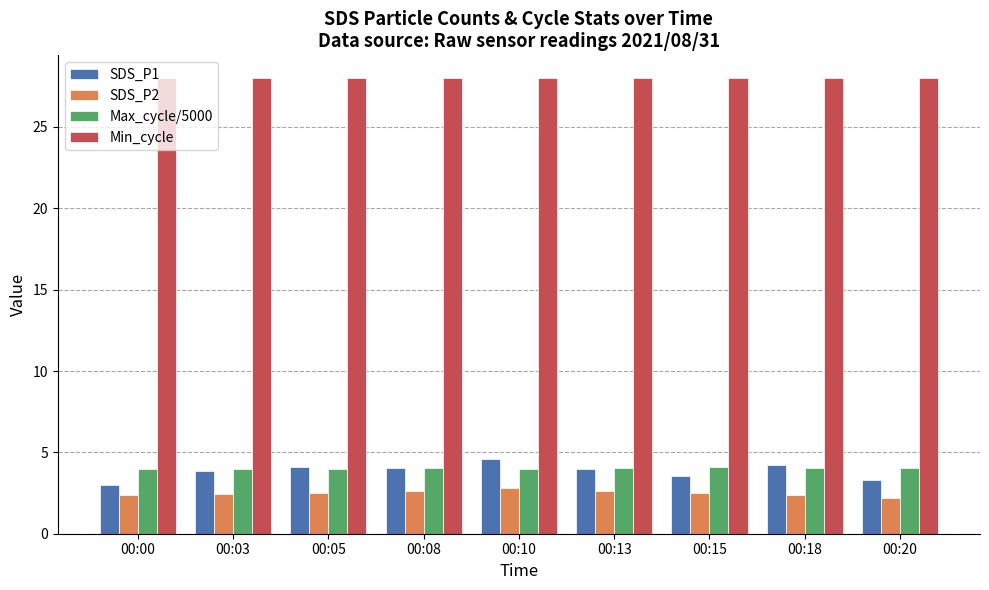

The value of Min_cycle at 00:00 is 28.0. True or false?

True